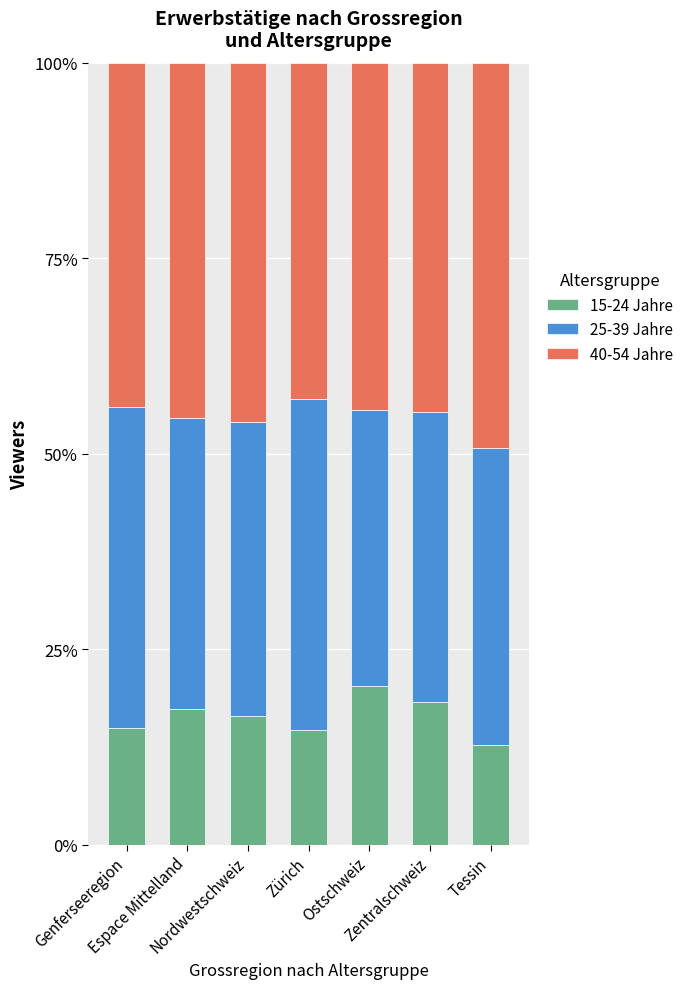

What are all the series names shown in the legend?

15-24 Jahre, 25-39 Jahre, 40-54 Jahre